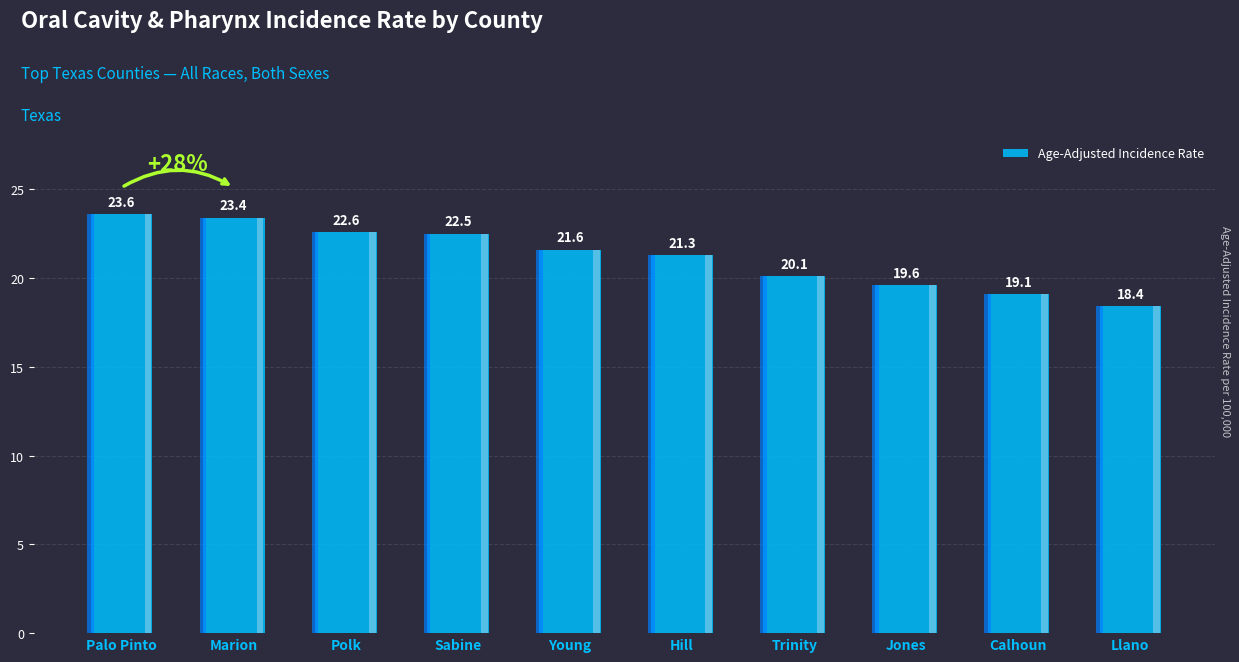

Which has a higher value, Polk or Trinity?

Polk